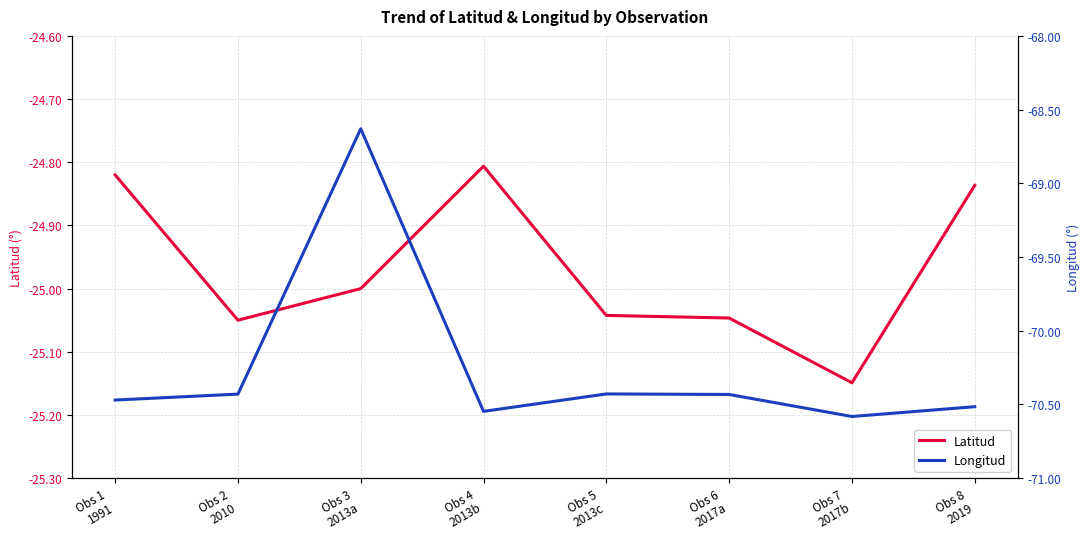

True or false: Latitud and Longitud cross at least once.

False